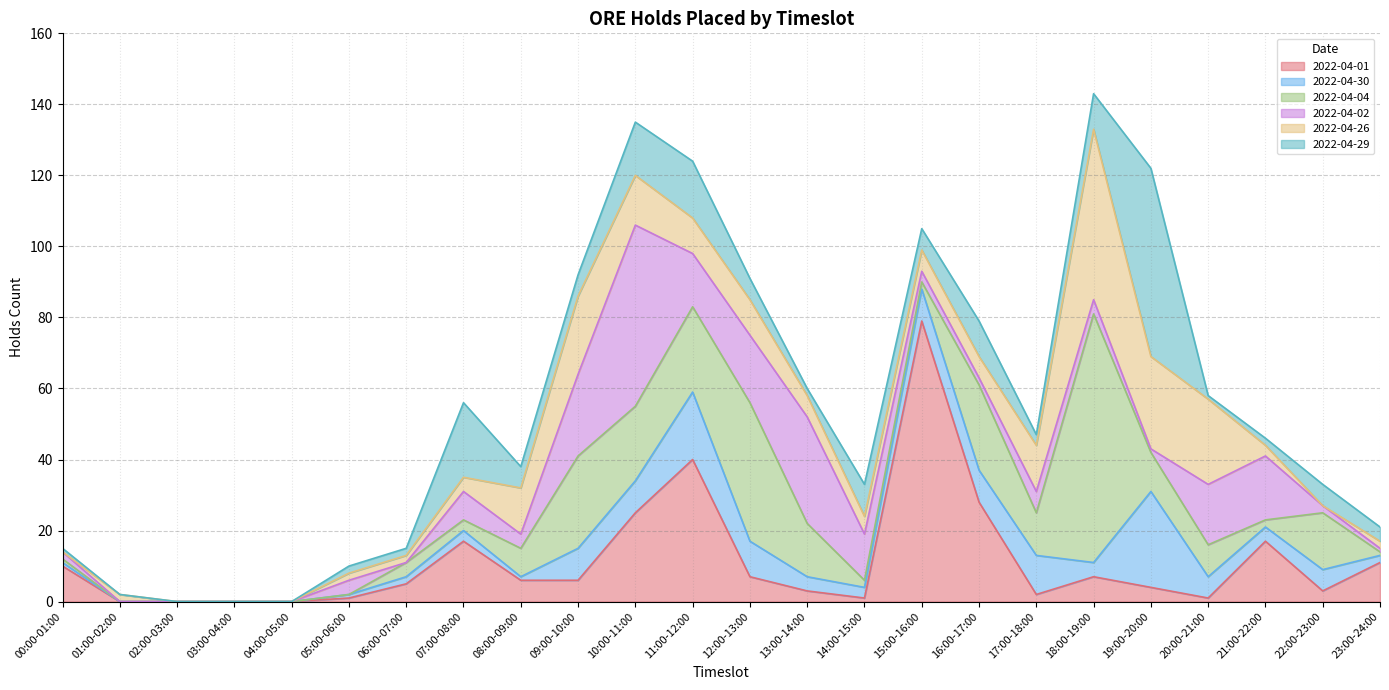

Reading left to right, extract all data points from this chart.

2022-04-01: 10	0	0	0	0	1	5	17	6	6	25	40	7	3	1	79	28	2	7	4	1	17	3	11
2022-04-30: 1	0	0	0	0	1	2	3	1	9	9	19	10	4	3	9	9	11	4	27	6	4	6	2
2022-04-04: 1	0	0	0	0	0	4	3	8	26	21	24	39	15	2	2	24	12	70	11	9	2	16	1
2022-04-02: 2	0	0	0	0	4	0	8	4	23	51	15	19	30	13	3	2	6	4	1	17	18	2	1
2022-04-26: 0	2	0	0	0	2	2	4	13	22	14	10	10	6	5	6	6	13	48	26	24	3	0	2
2022-04-29: 1	0	0	0	0	2	2	21	6	6	15	16	6	2	9	6	10	3	10	53	1	2	6	4